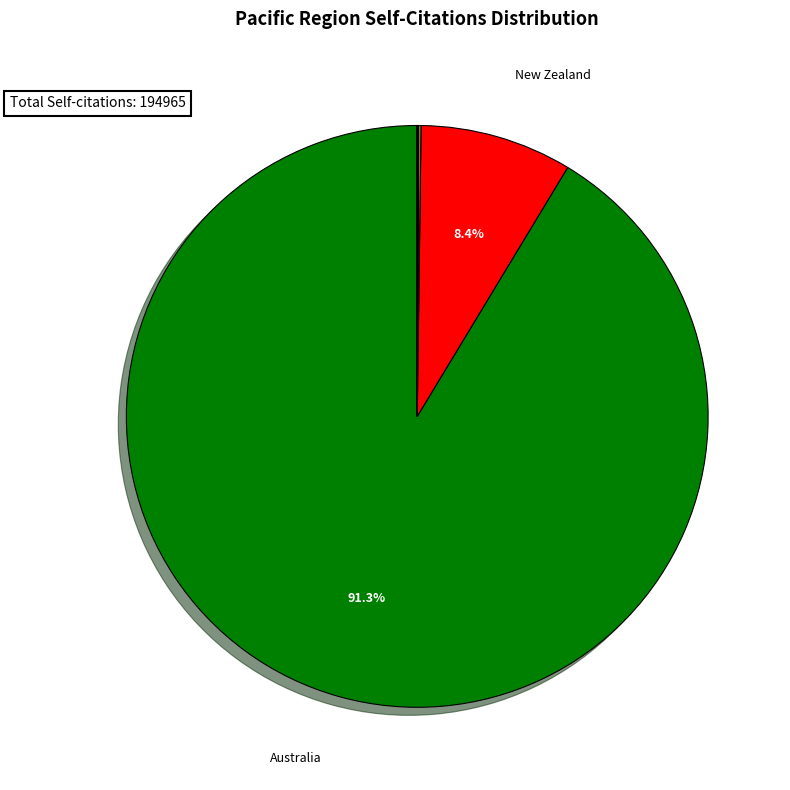

Does any single category account for the majority?

Yes